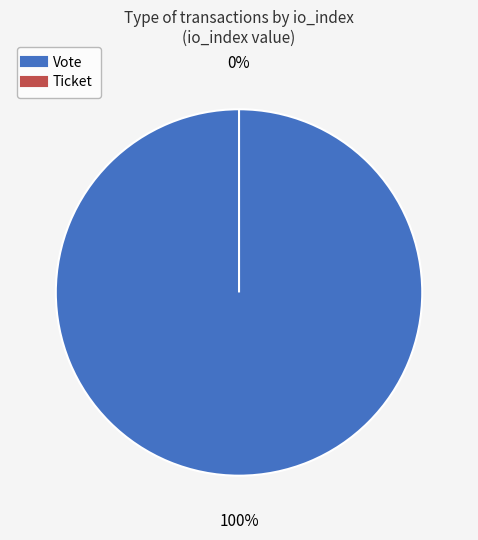

True or false: Ticket accounts for 1% of the total.

False